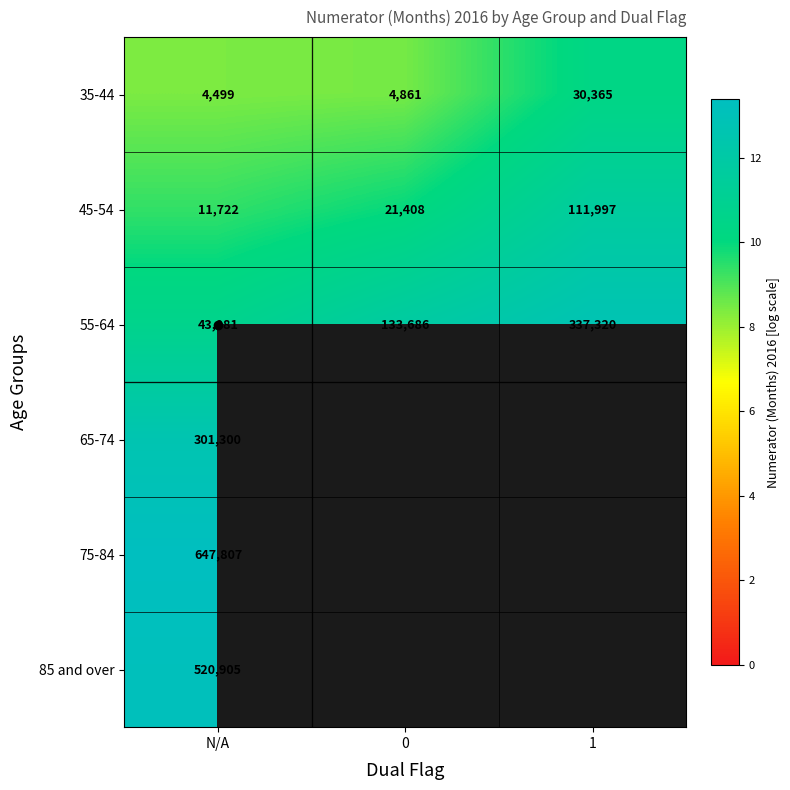

What is the smallest value displayed?

8.4